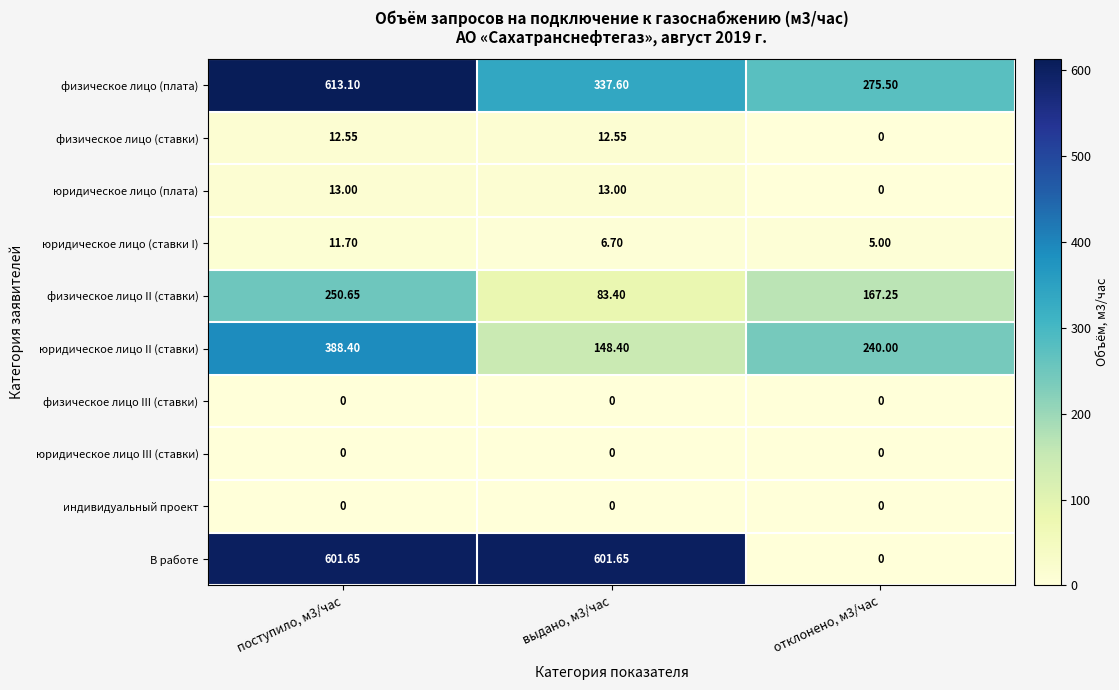

Between выдано, м3/час and отклонено, м3/час, which series saw the biggest shift?

В работе